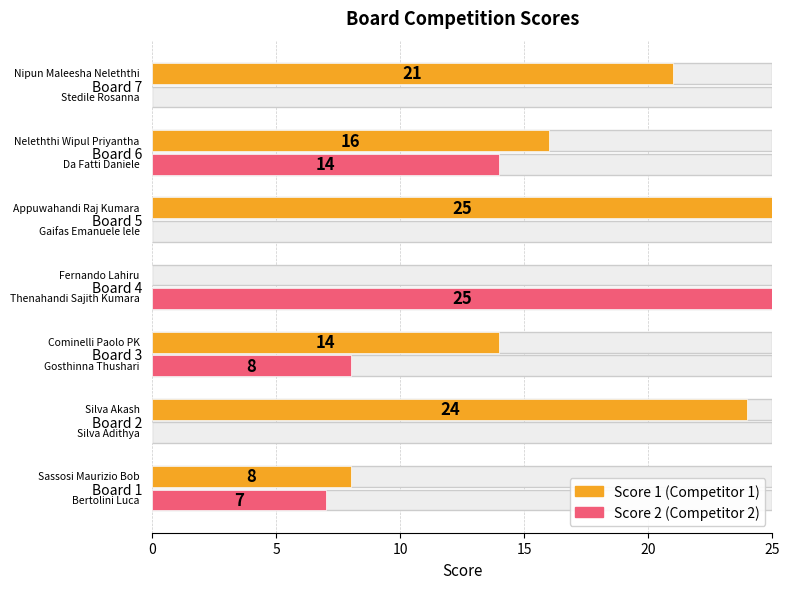

At which category is the sum across all series the highest?

Board 6